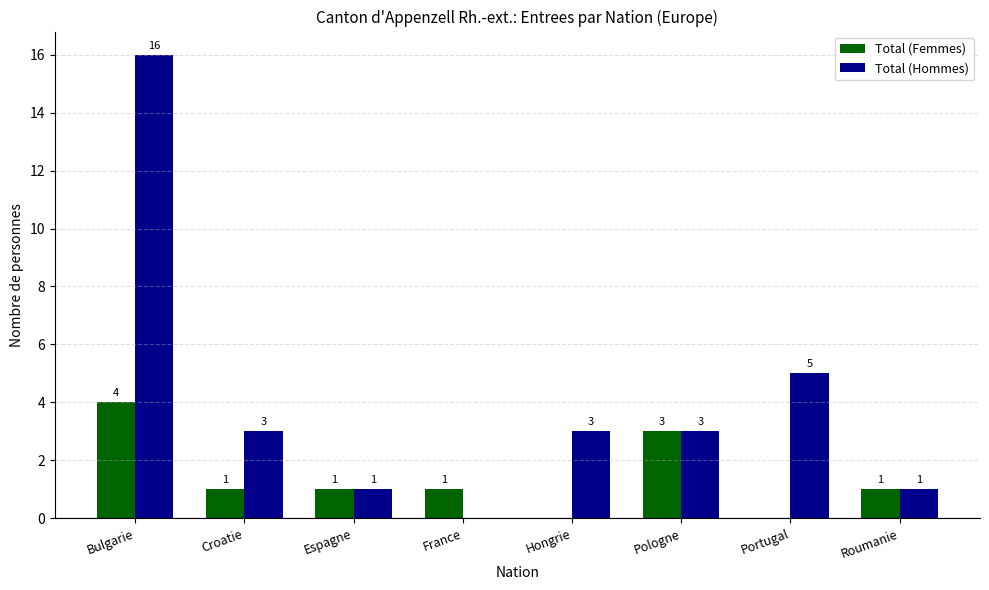

What is the maximum value for Total (Hommes)?

16